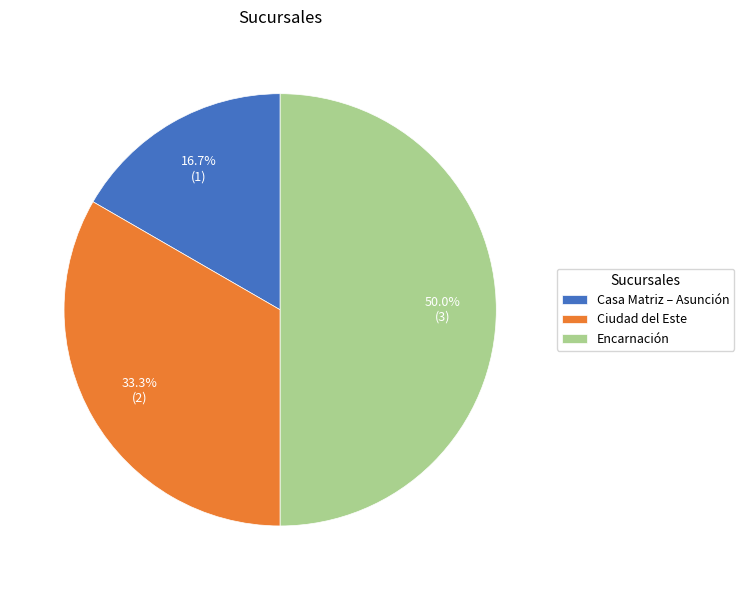

To the nearest percent, what is the difference between the largest and smallest slice percentages?

33%